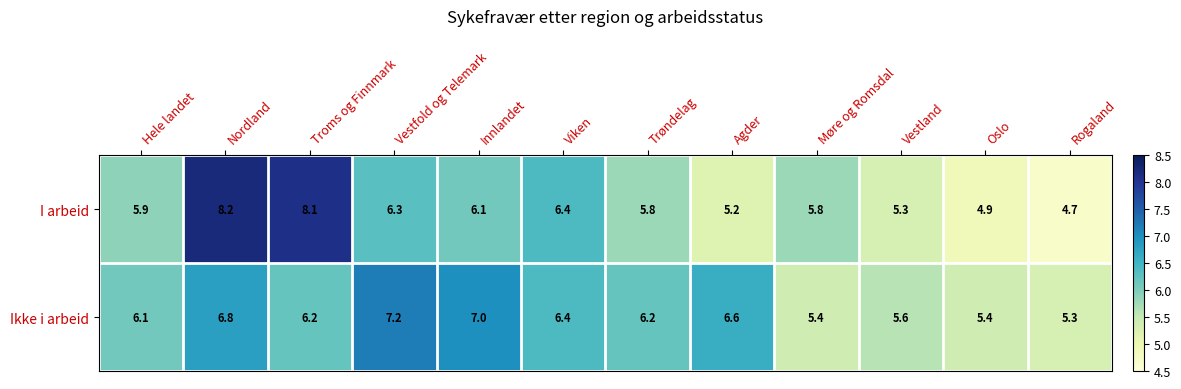

Which series has the largest range (max minus min)?

I arbeid